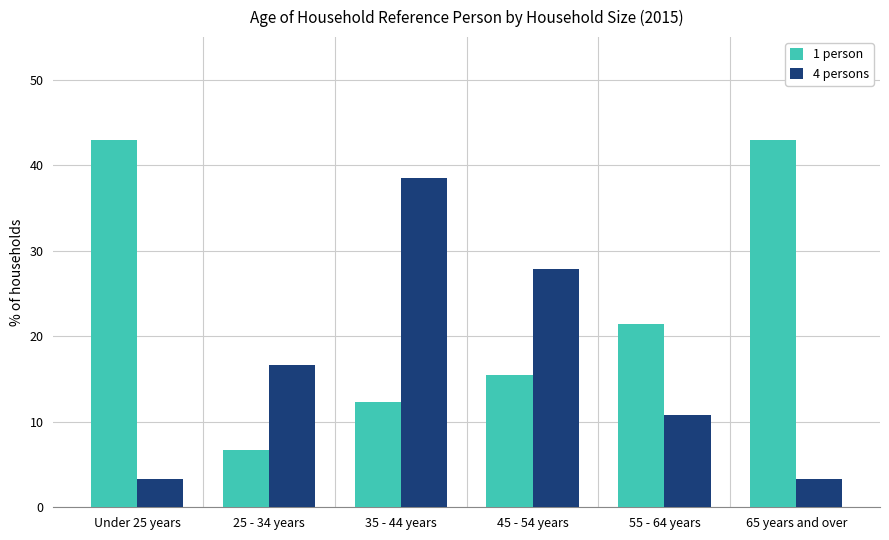

Rank the series at 55 - 64 years from lowest to highest value.

4 persons, 1 person